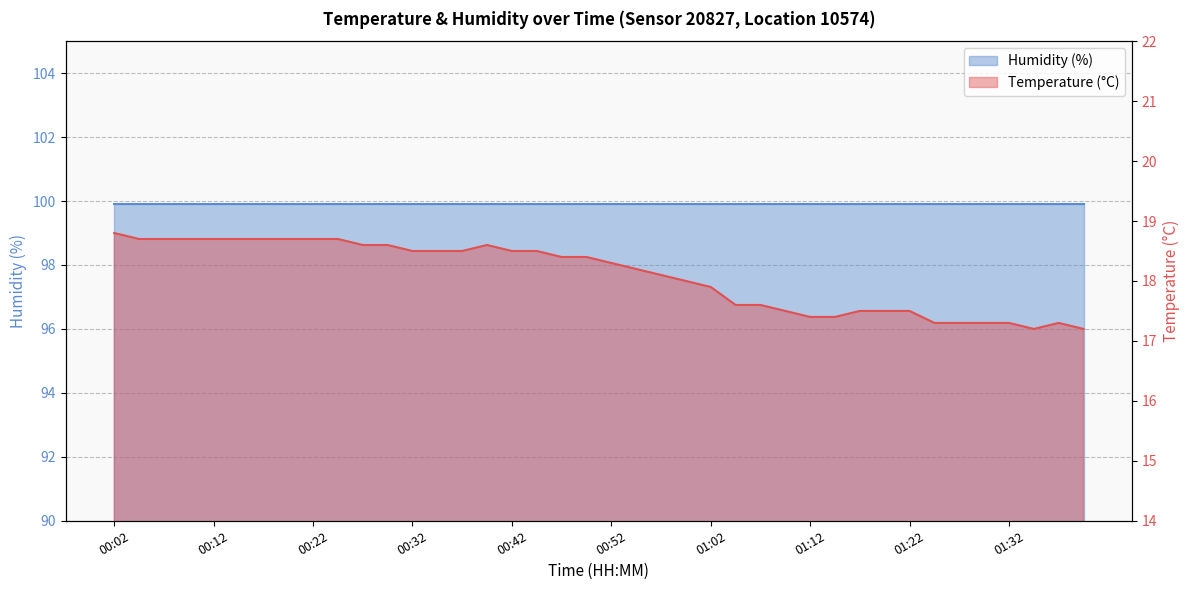

At which label is the value closest to 18?

00:59